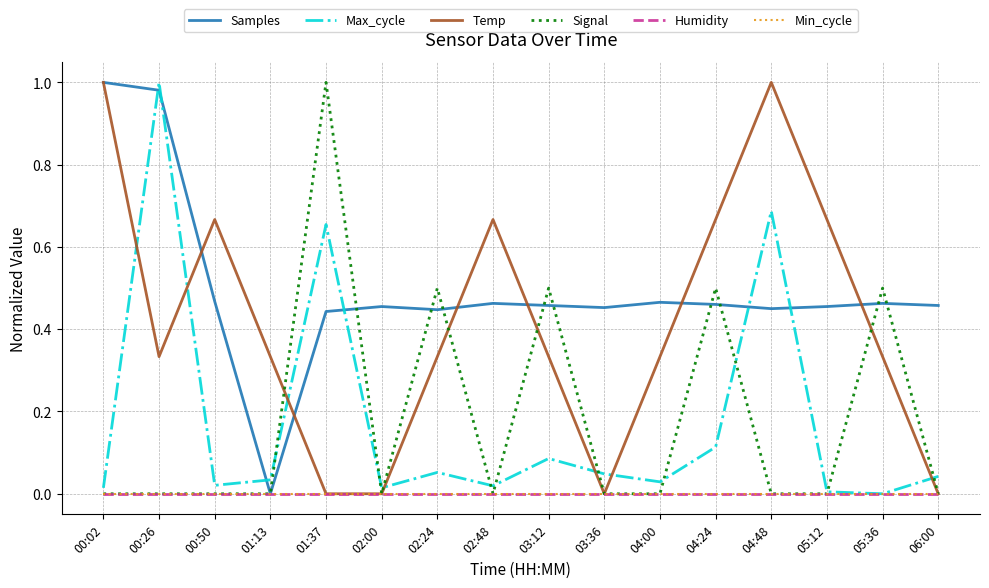

What is the label of the 12th point from the right?

01:37